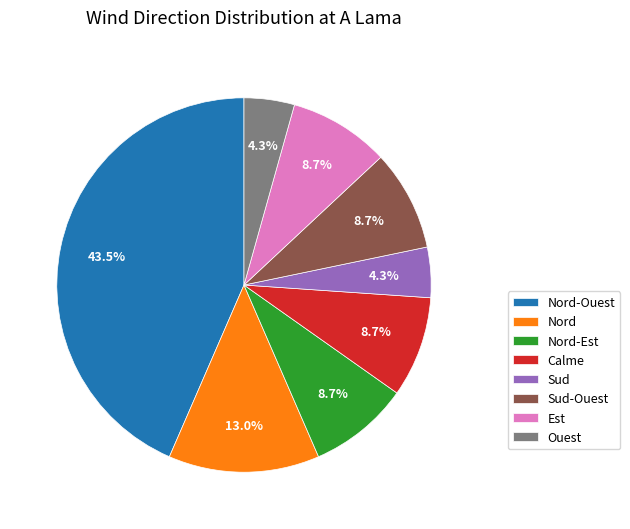

What is the largest slice in the pie chart?

Nord-Ouest